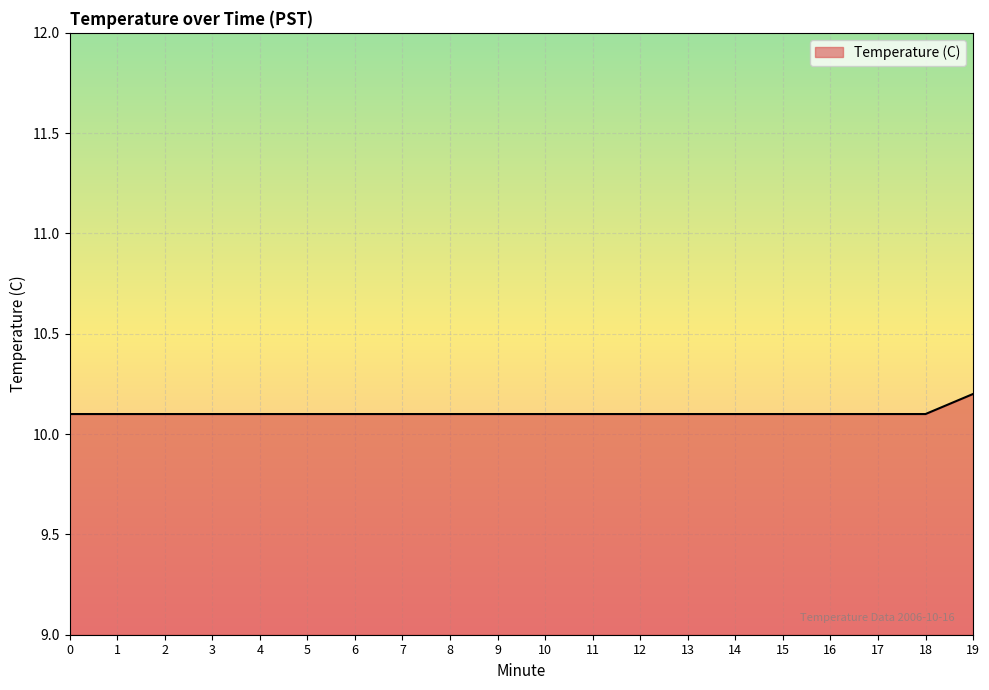

Reading left to right, transcribe all the data shown in this chart.

0=10.1	1=10.1	2=10.1	3=10.1	4=10.1	5=10.1	6=10.1	7=10.1	8=10.1	9=10.1	10=10.1	11=10.1	12=10.1	13=10.1	14=10.1	15=10.1	16=10.1	17=10.1	18=10.1	19=10.2